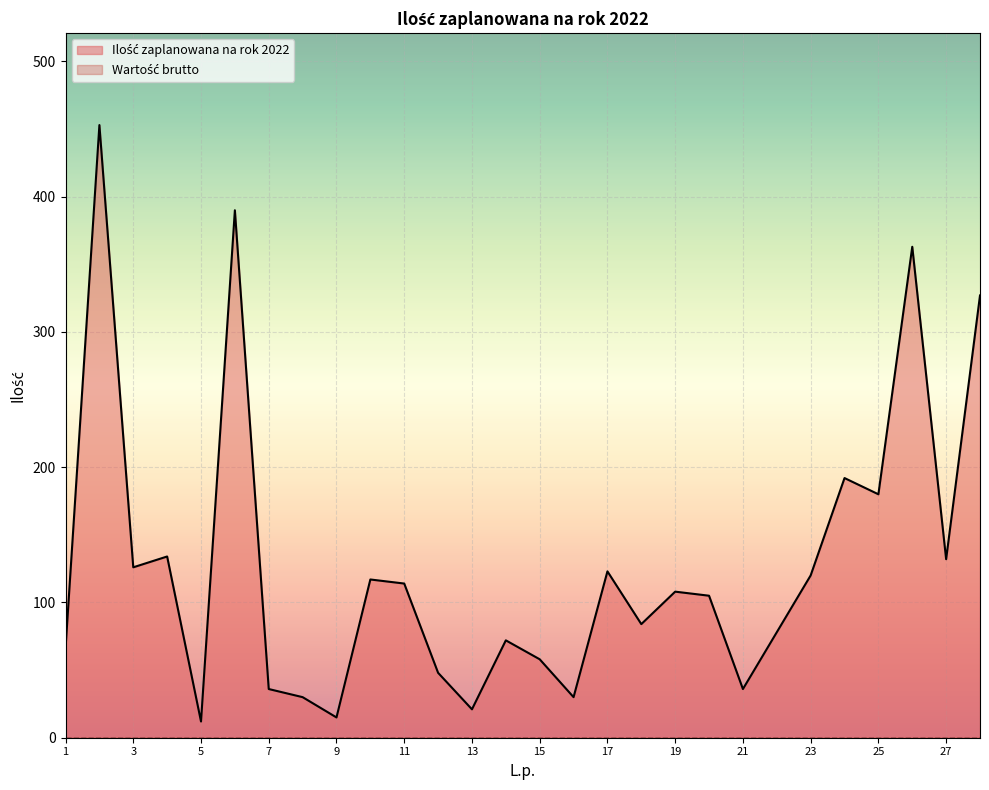

What is the difference between the values at 11 and 26?

249